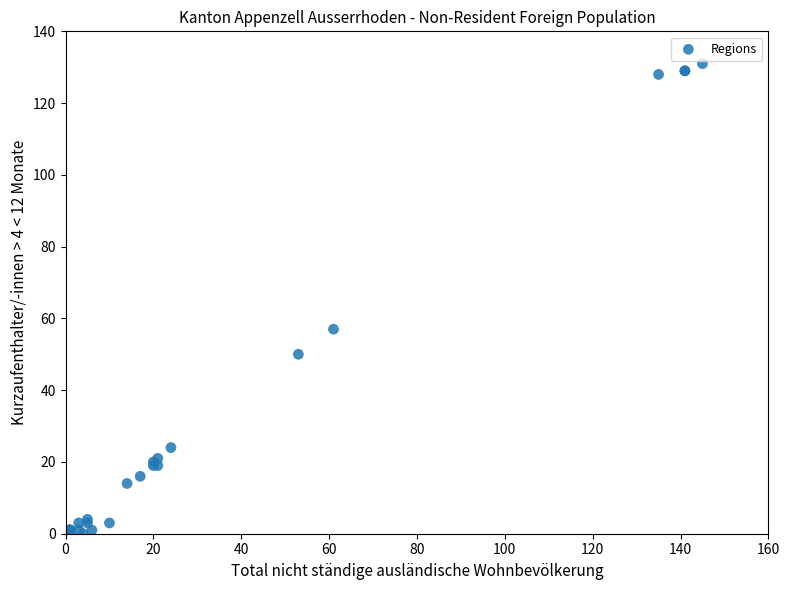

What Y value in the scatter plot is closest to 65?

57